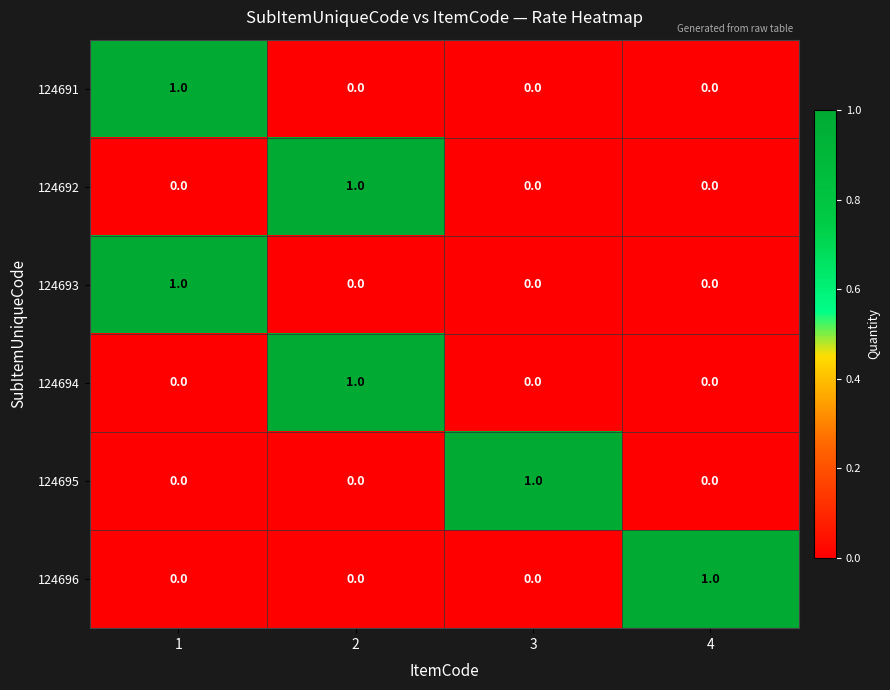

Count the 124692 values in the range 0 to 1.

4